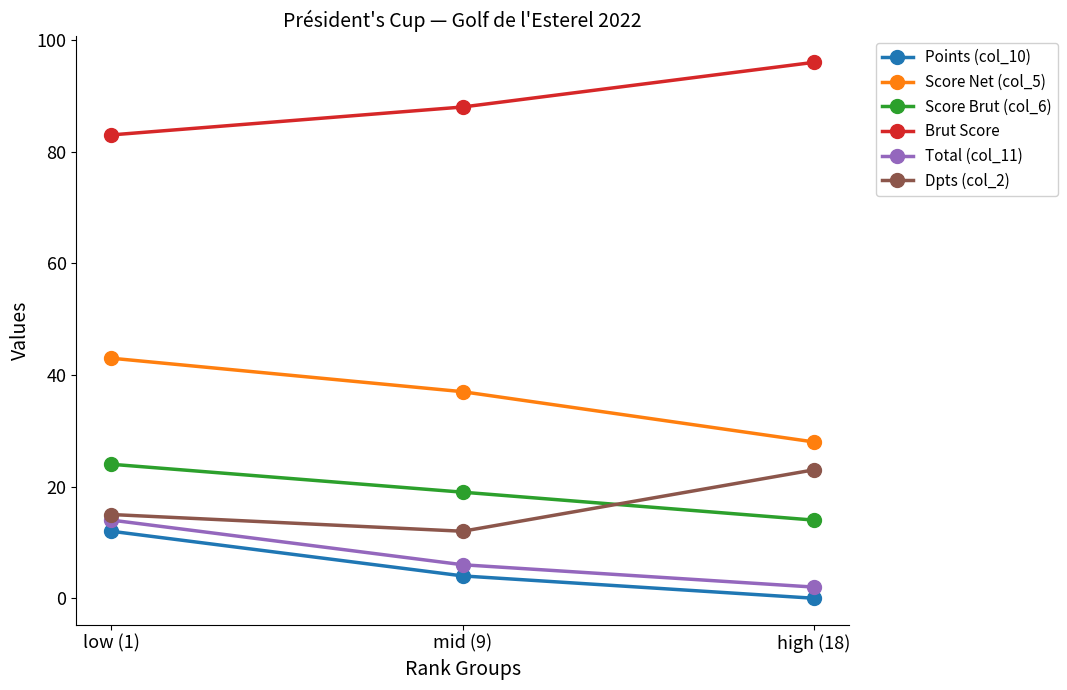

Reading left to right, list all the values displayed in this chart.

Points (col_10): 12	4	0
Score Net (col_5): 43	37	28
Score Brut (col_6): 24	19	14
Brut Score: 83	88	96
Total (col_11): 14	6	2
Dpts (col_2): 15	12	23